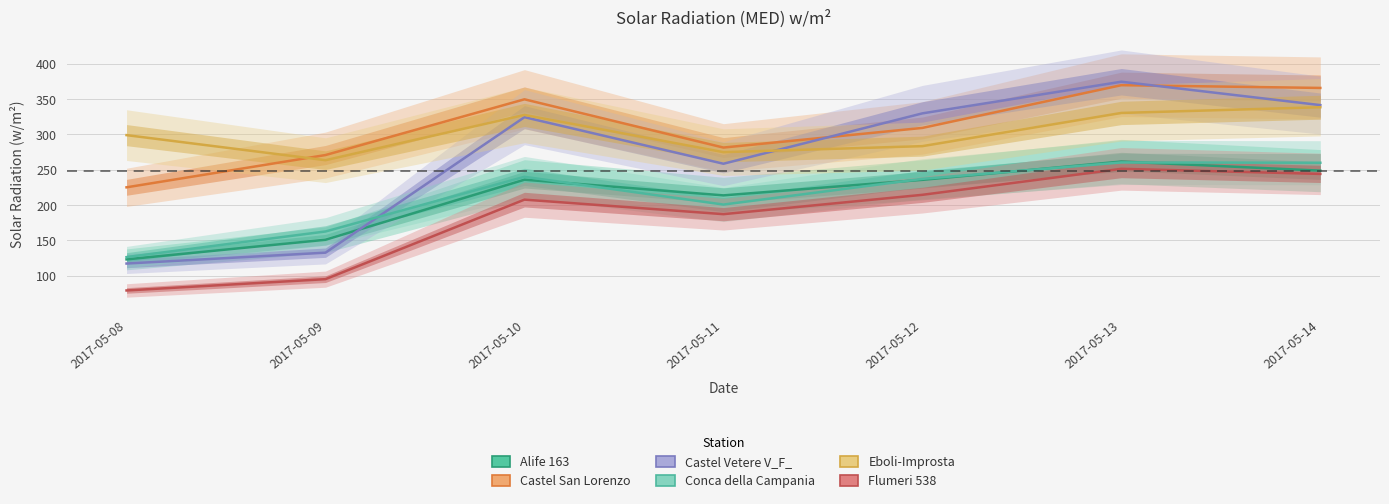

What are all the series names shown in the legend?

Alife 163, Castel San Lorenzo, Castel Vetere V_F_, Conca della Campania, Eboli-Improsta, Flumeri 538